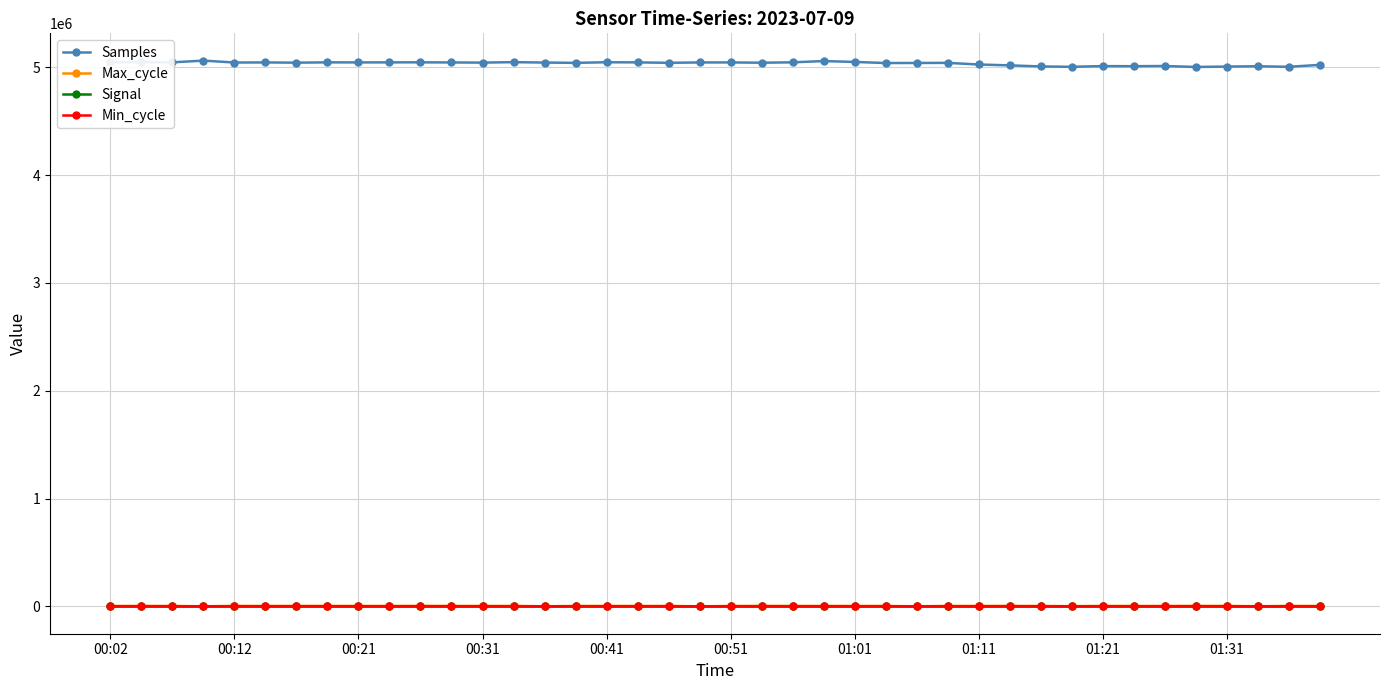

Which series has the largest total across all categories?

Samples